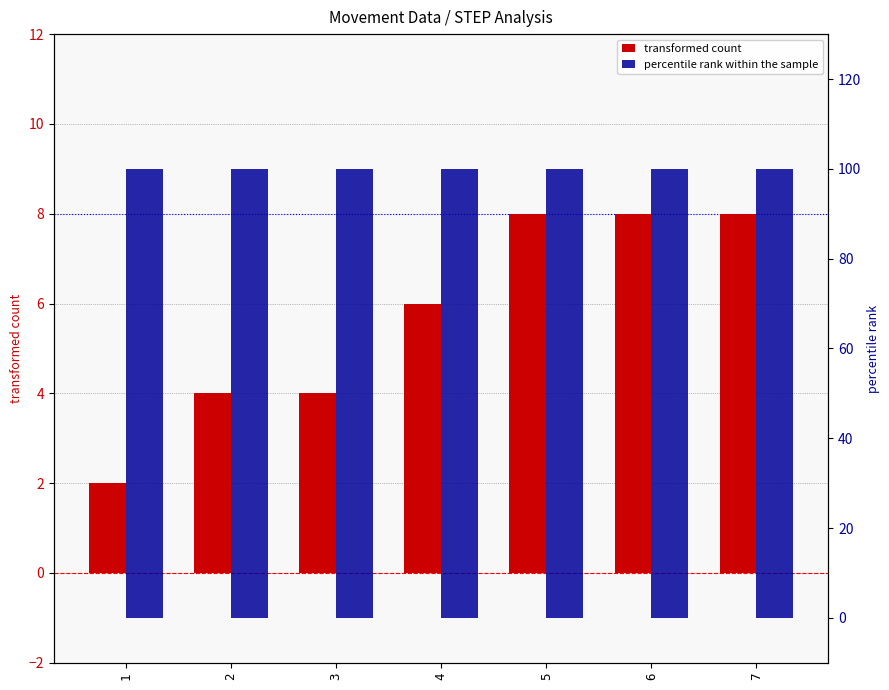

Rank the series by their average value, from lowest to highest.

transformed count, percentile rank within the sample